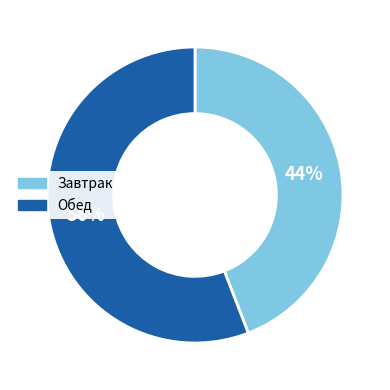

To the nearest percent, what portion does Завтрак represent?

44%